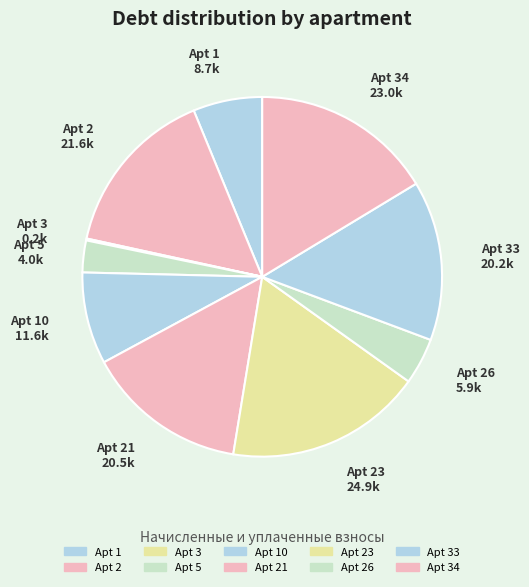

Which slice is the smallest?

3